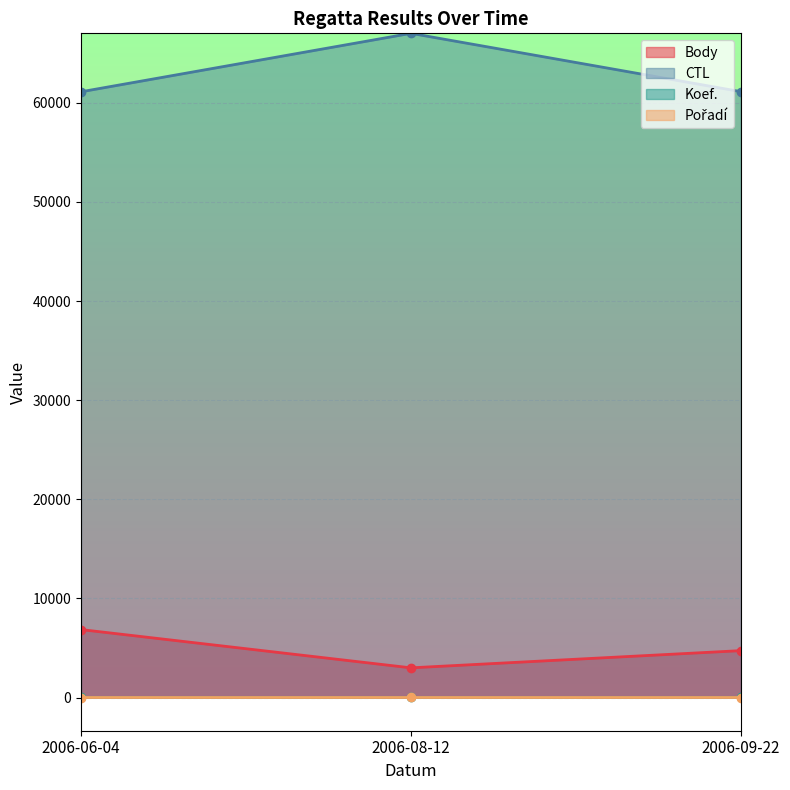

Rank the series by their maximum value, from lowest to highest.

Pořadí, Koef., Body, CTL